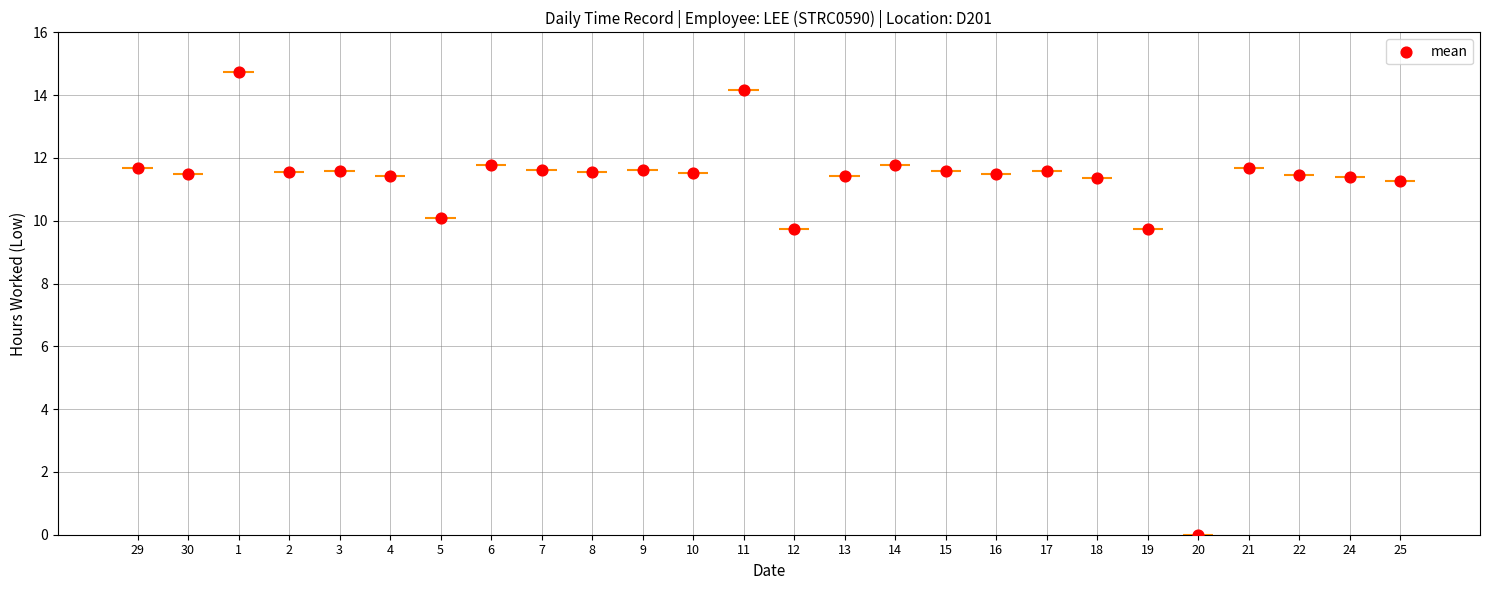

Which has a higher value, 6 or 15?

6